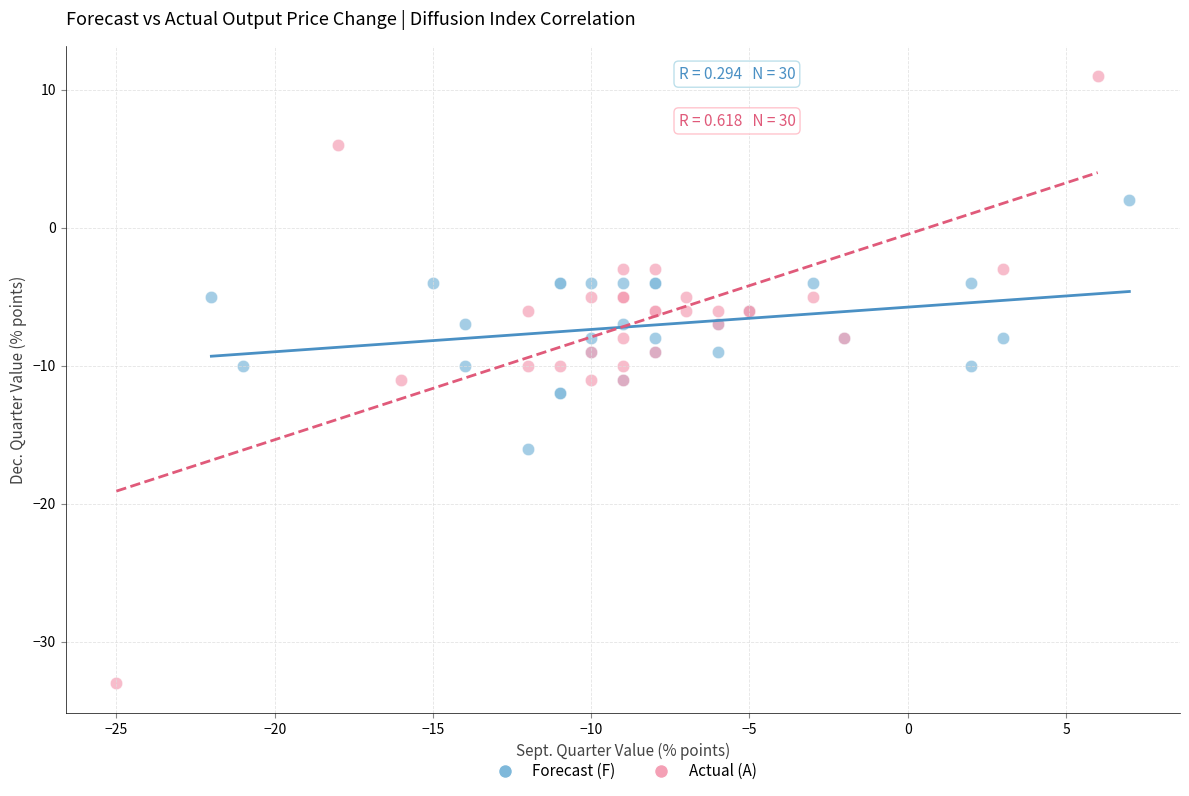

What are all the series names shown in the legend?

Forecast (F), Actual (A)